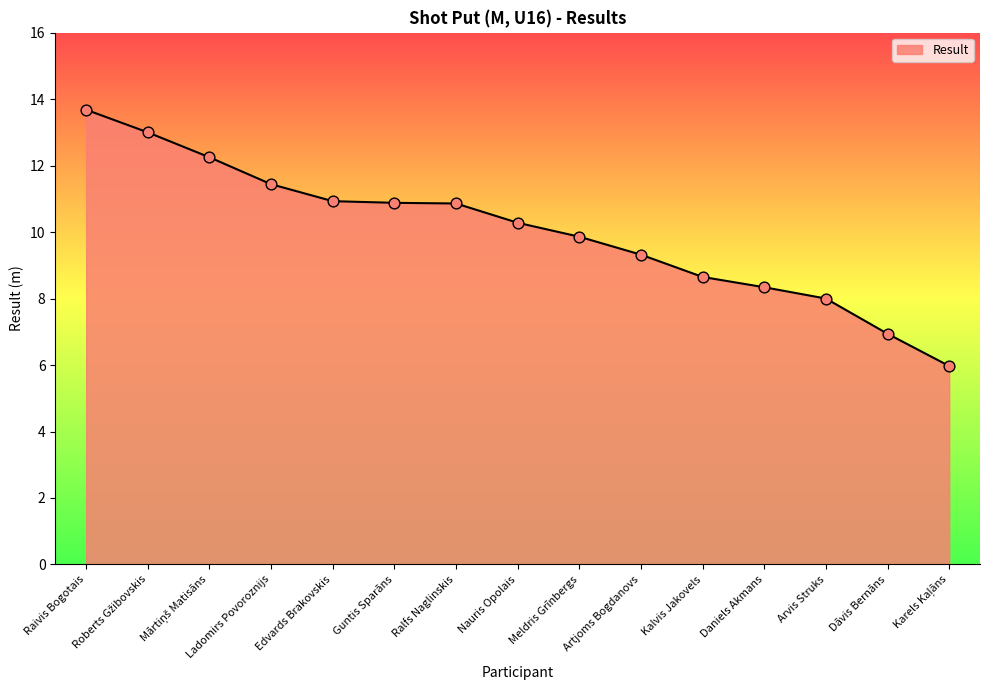

Approximately how many times larger is the value at Nauris Opolais compared to Arvis Struks?

1.3